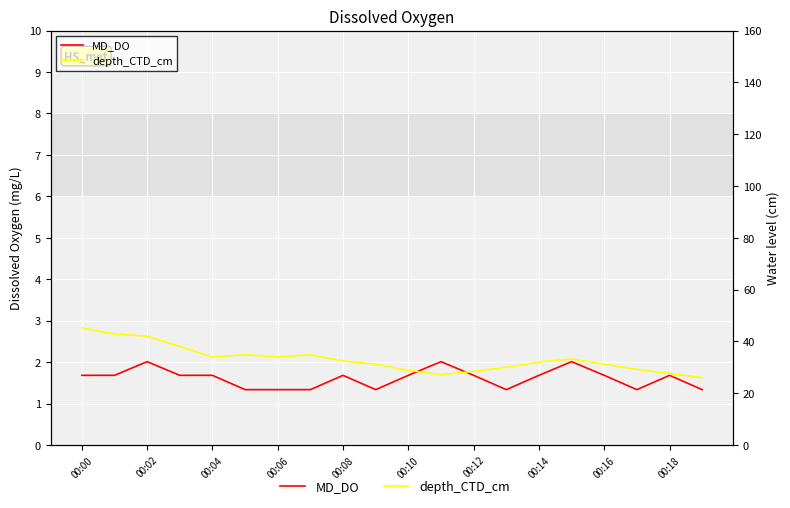

What are all the series names shown in the legend?

MD_DO, depth_CTD_cm